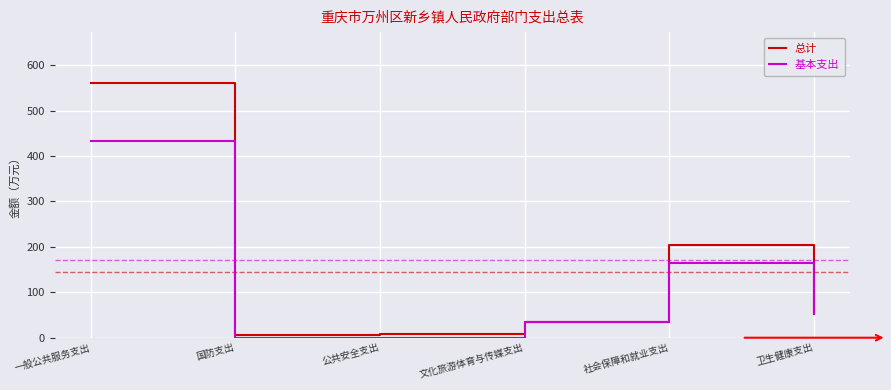

Which category has the highest value across all series?

一般公共服务支出